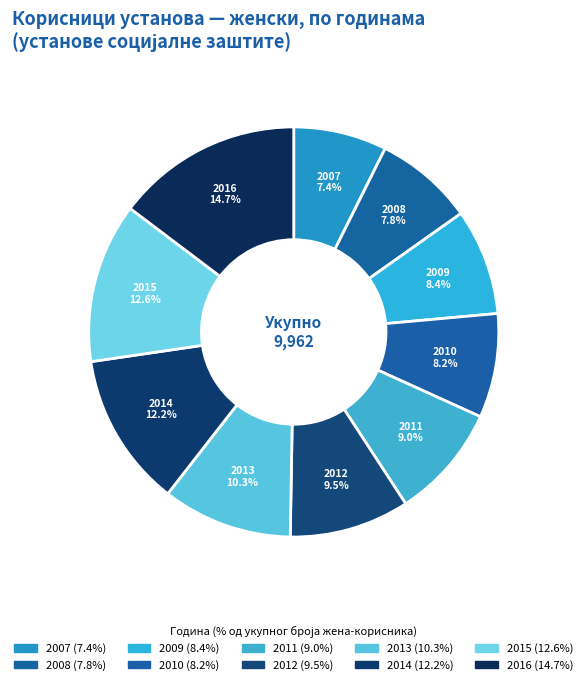

Does 2009 account for over 50% of the chart?

No